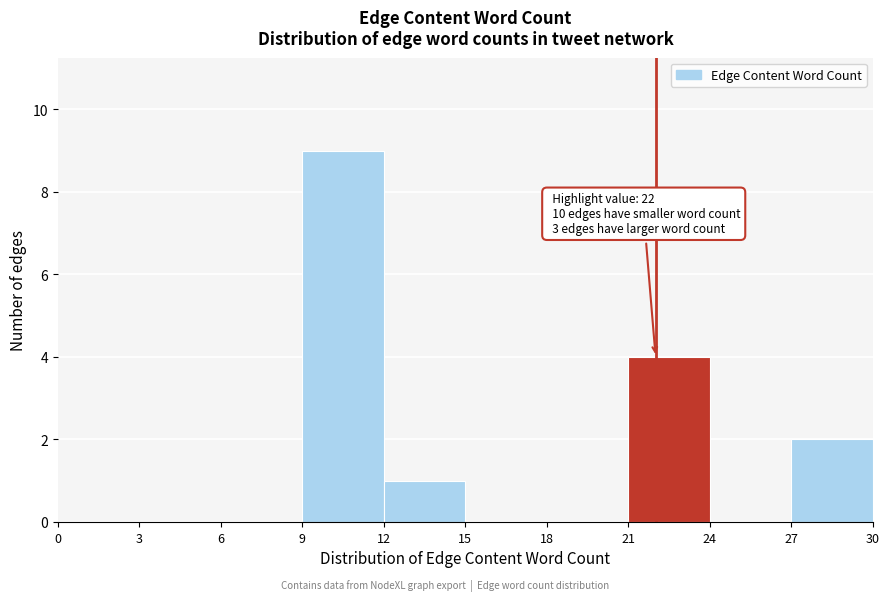

Over which range of the x-axis is the bar tallest?

9 to 12